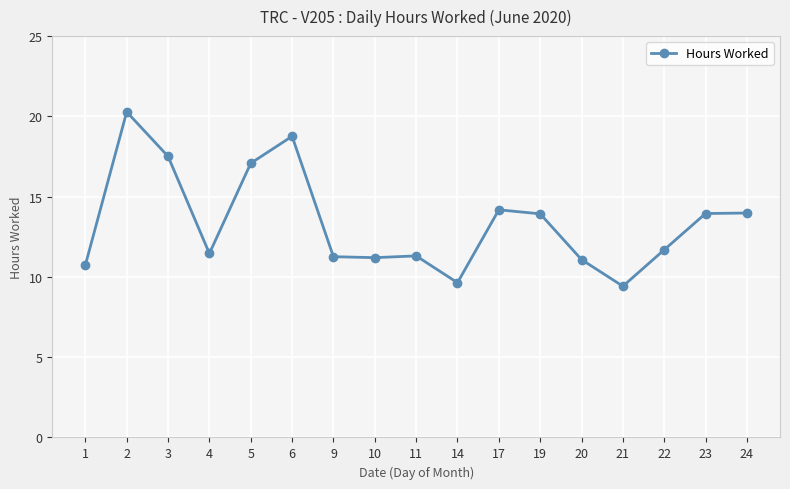

What is the value of the 7th point from the left?

11.3